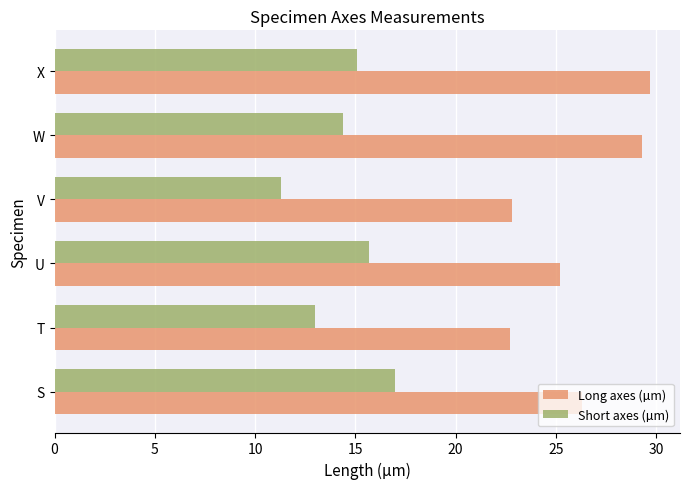

List the series in order of their peak value, highest first.

Long axes (µm), Short axes (µm)